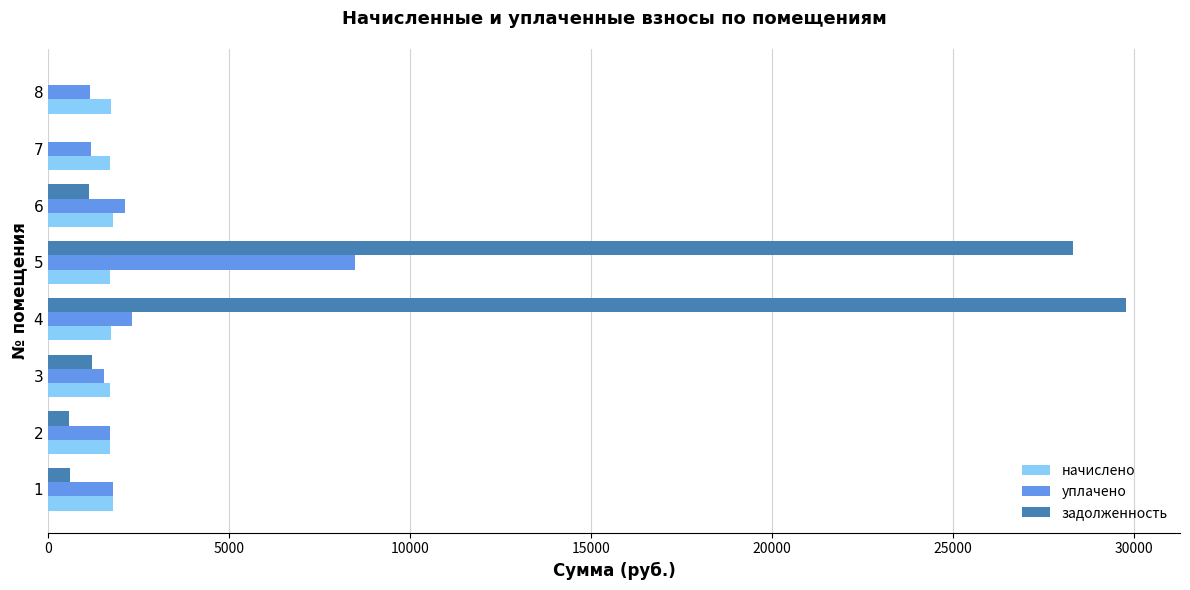

What is the sum of all начислено values?

13919.8